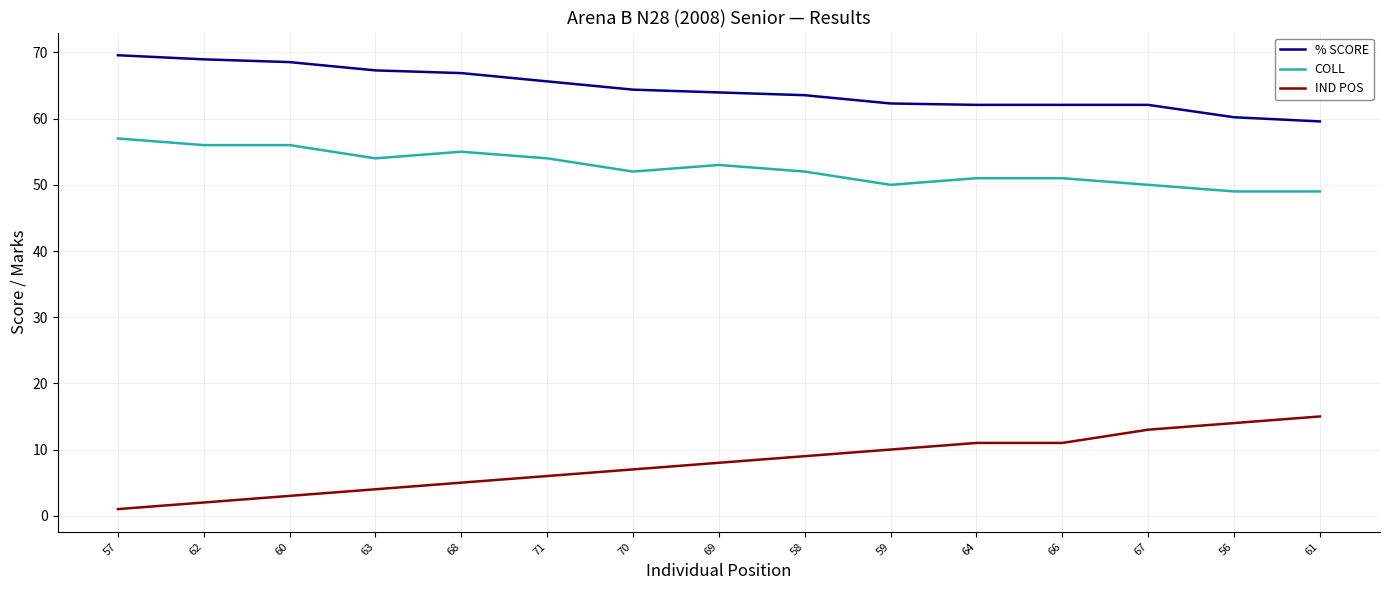

At 63, list the series in order from smallest to largest.

IND POS, COLL, % SCORE